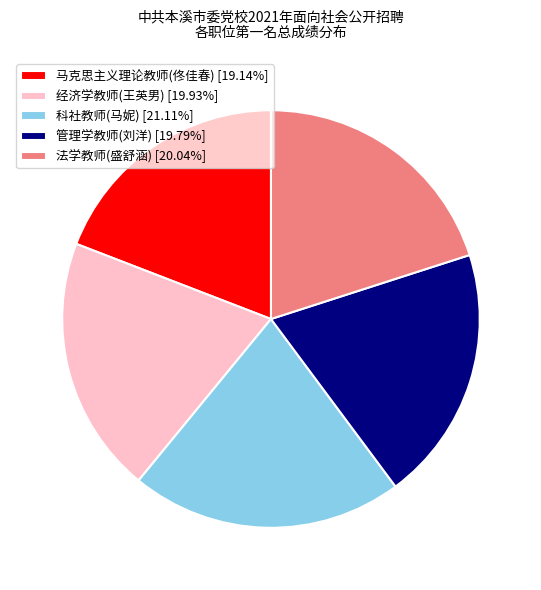

Combined, do 法学教师(盛舒涵) [20.04%] and 管理学教师(刘洋) [19.79%] account for over 50%?

No